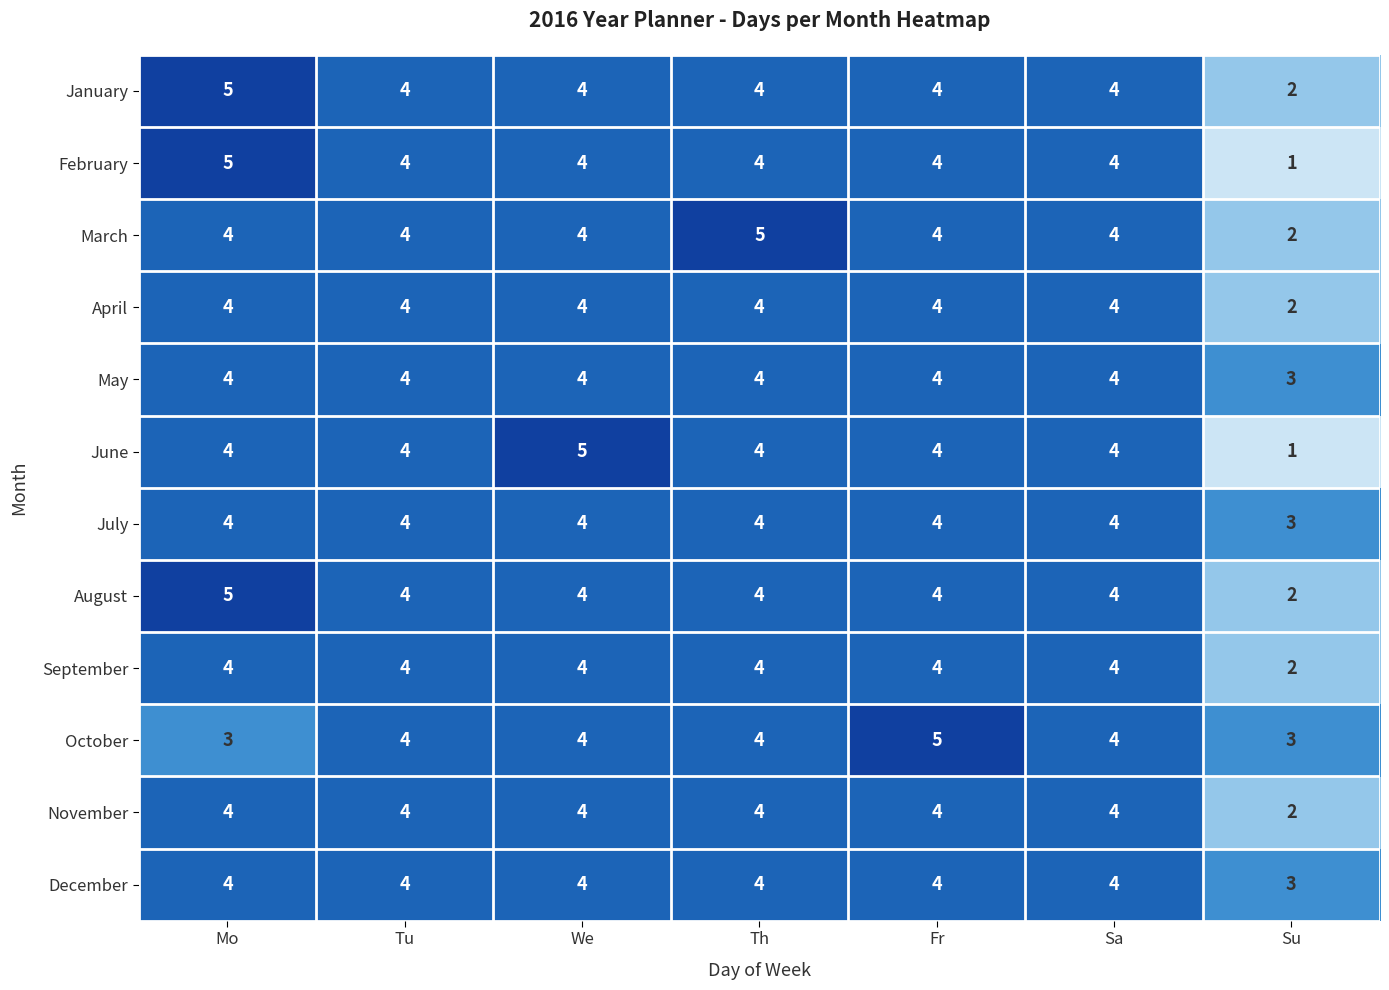

What is the maximum value for January?

5